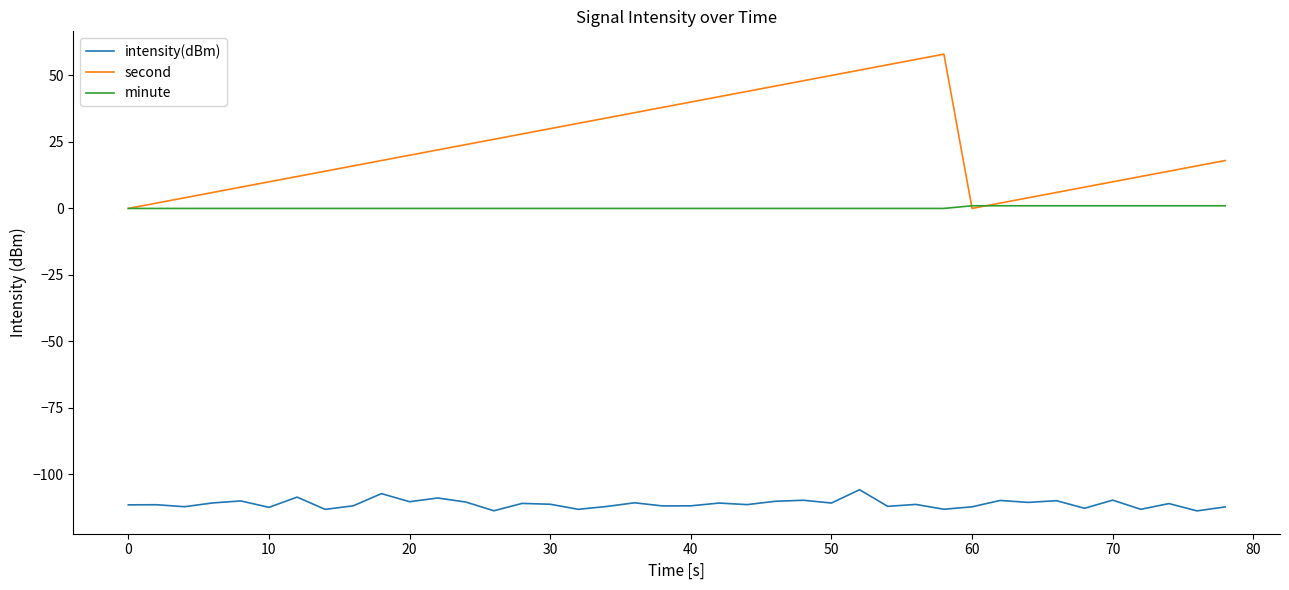

In second, how many points are lower than both neighbors (excluding endpoints)?

1